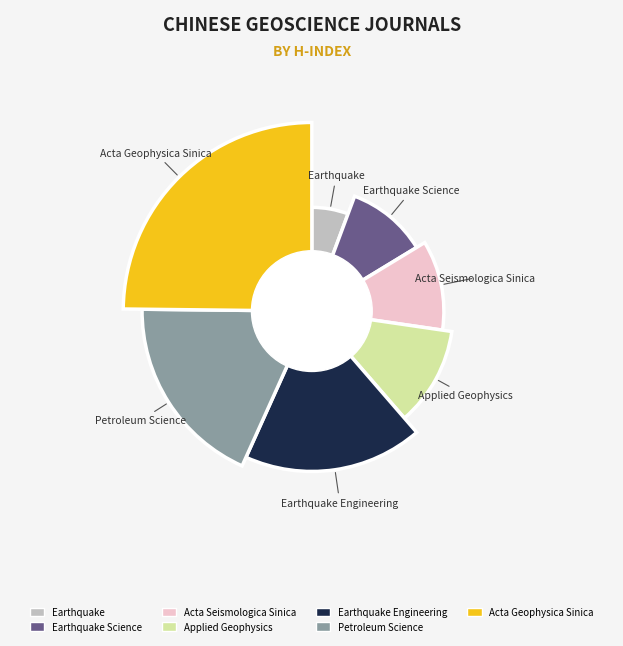

Approximately how many times larger is the value at Petroleum Science compared to Acta Geophysica Sinica?

0.7